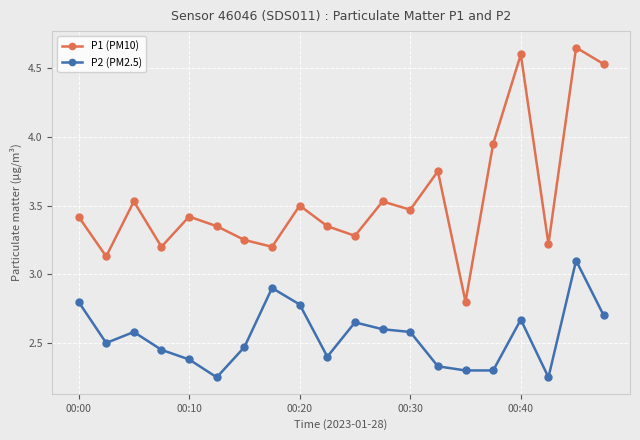

List the series in order of their peak value, lowest first.

P2 (PM2.5), P1 (PM10)